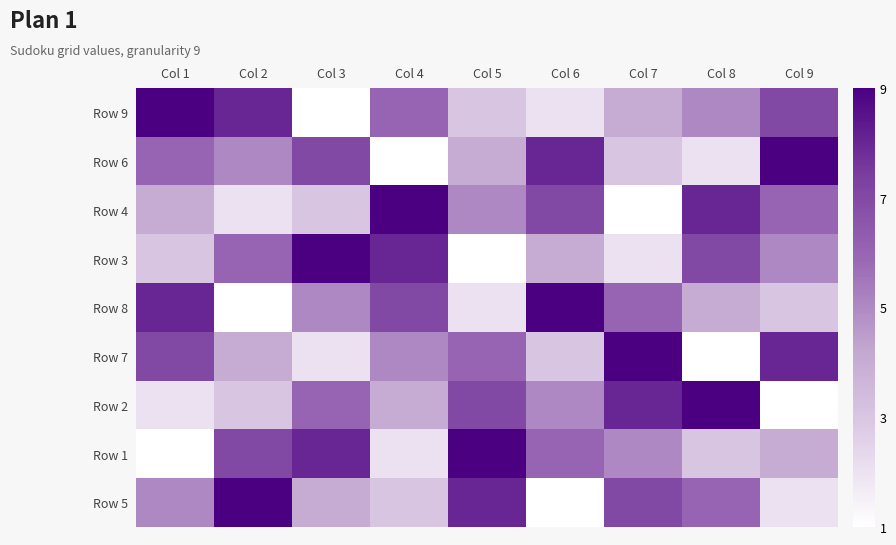

How many distinct data groups are displayed?

9